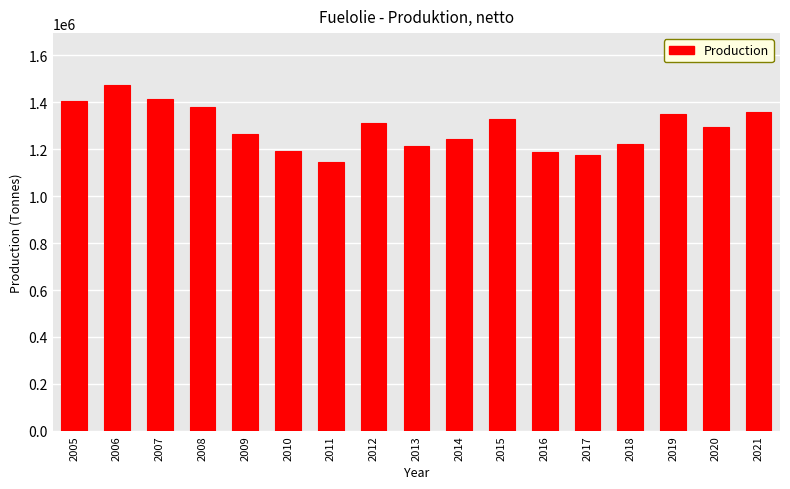

What is the value of the 3rd bar from the left?

1414941